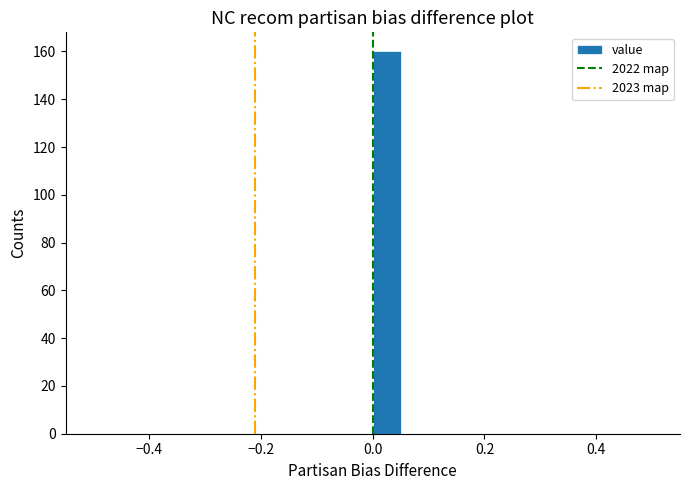

Read against the x-axis, roughly where is the centre of the tallest bar?

0.02